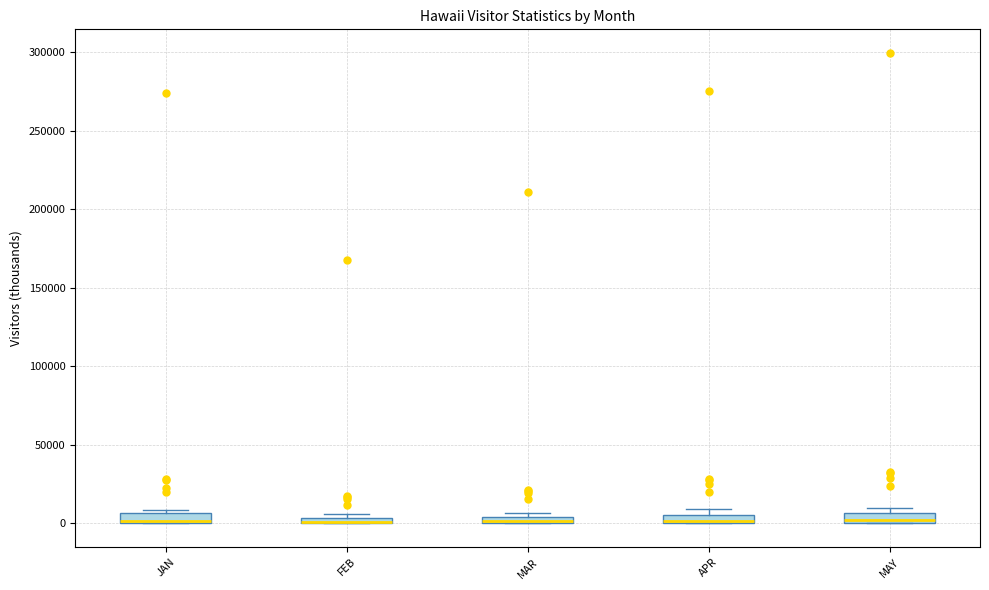

Where is the upper edge of the box for APR on the y-axis? The values are not printed on the chart, so give them approximately, as read against the axis.

5000